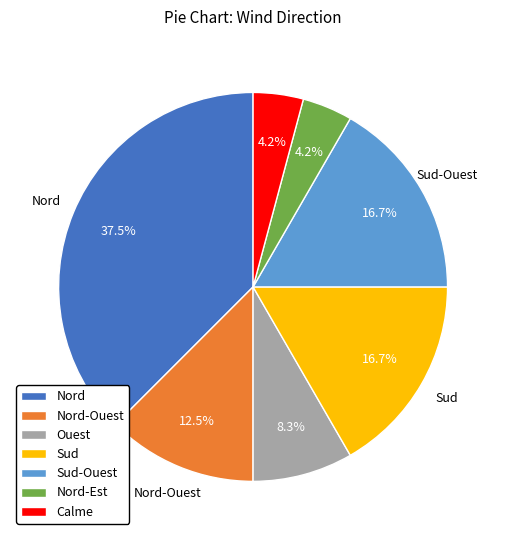

What is the ratio of the value at Calme to the value at Ouest?

0.5